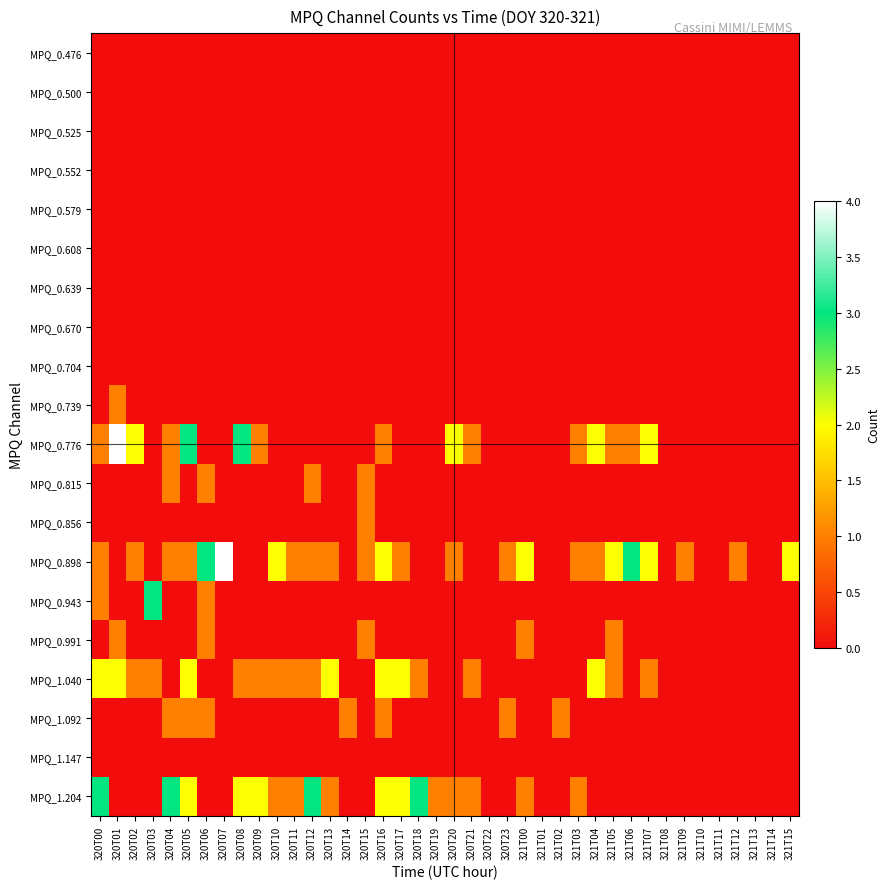

Rank the series at 320T09 from highest to lowest value.

MPQ_1.204, MPQ_0.776, MPQ_1.040, MPQ_0.476, MPQ_0.500, MPQ_0.525, MPQ_0.552, MPQ_0.579, MPQ_0.608, MPQ_0.639, MPQ_0.670, MPQ_0.704, MPQ_0.739, MPQ_0.815, MPQ_0.856, MPQ_0.898, MPQ_0.943, MPQ_0.991, MPQ_1.092, MPQ_1.147